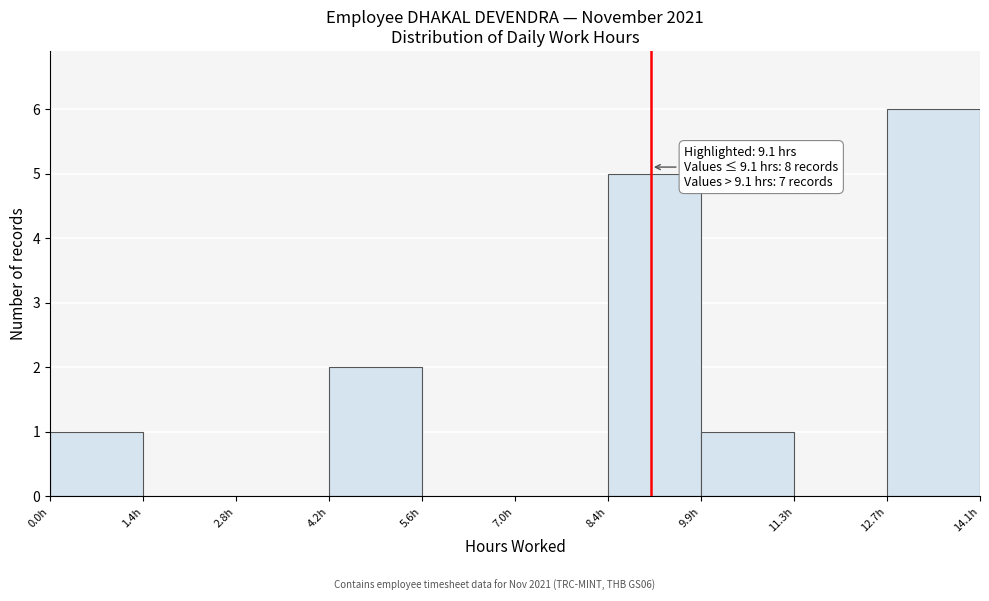

Over which range of the x-axis is the bar tallest?

12.6 to 14.0